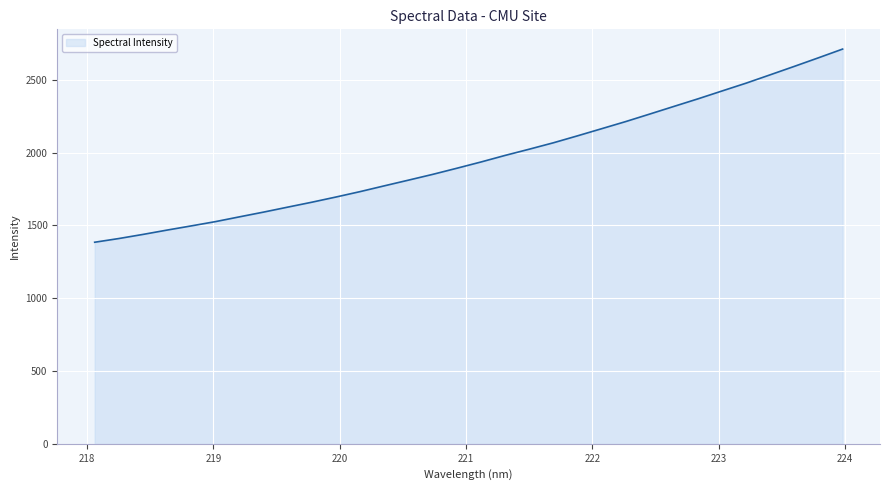

What is the smallest value displayed?

1384.1